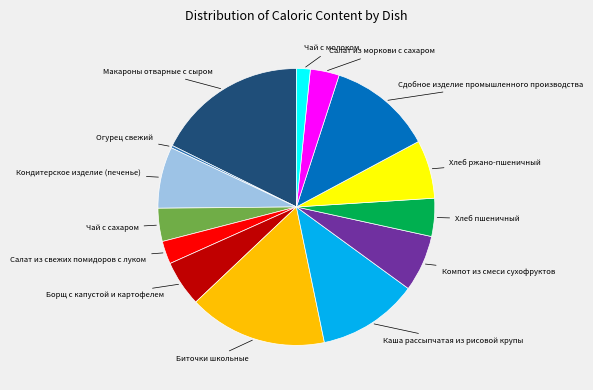

Does any single category account for the majority?

No